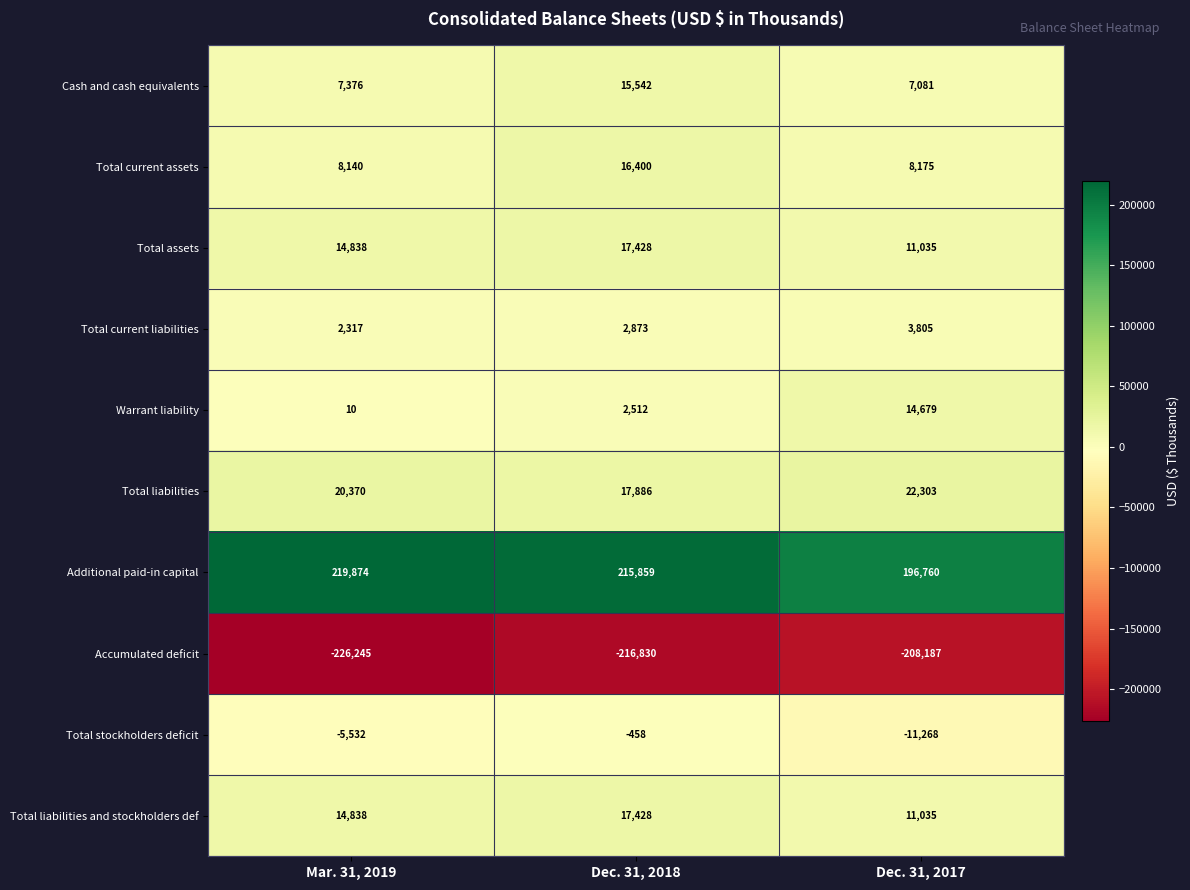

Rank the categories by Warrant liability value from highest to lowest.

Dec. 31, 2017, Dec. 31, 2018, Mar. 31, 2019